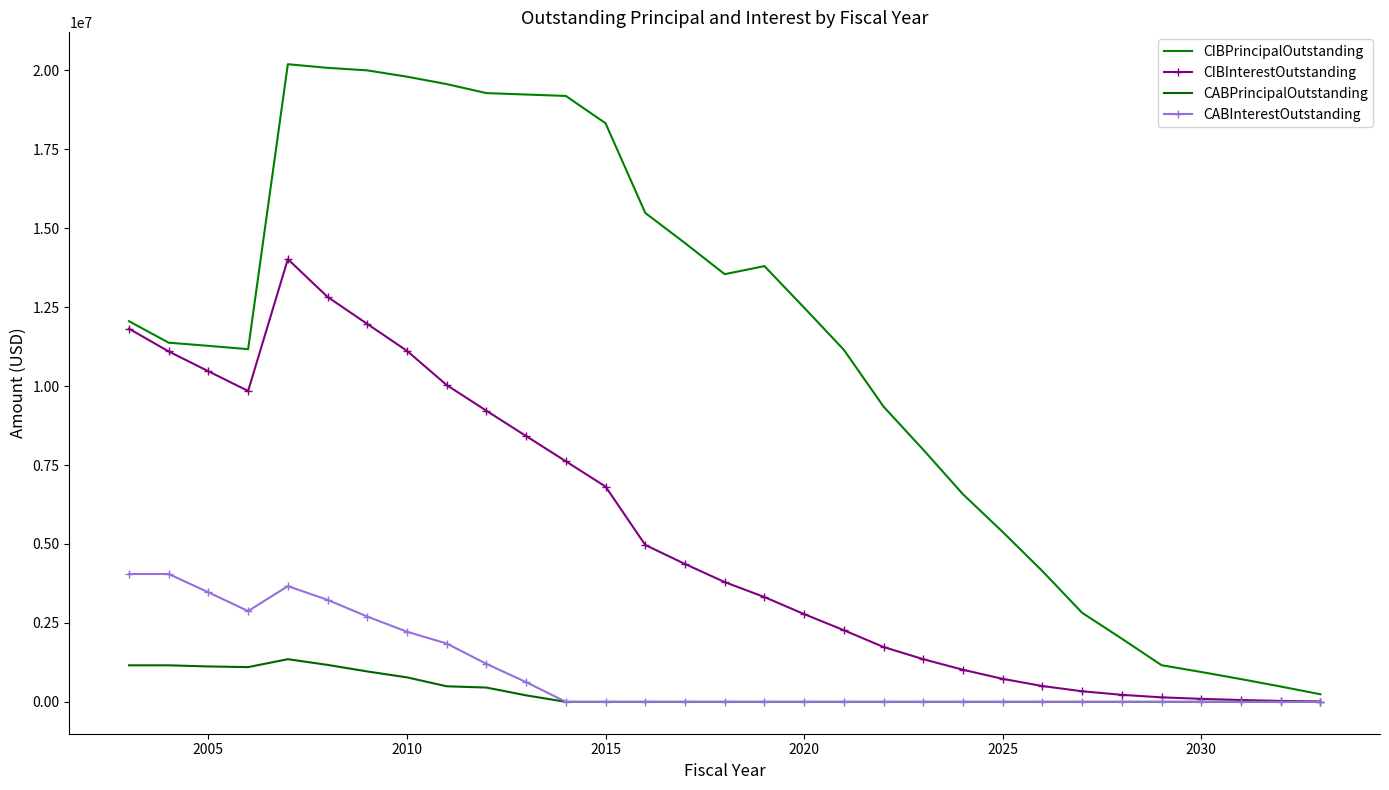

True or false: CABPrincipalOutstanding and CABInterestOutstanding intersect in this chart.

False